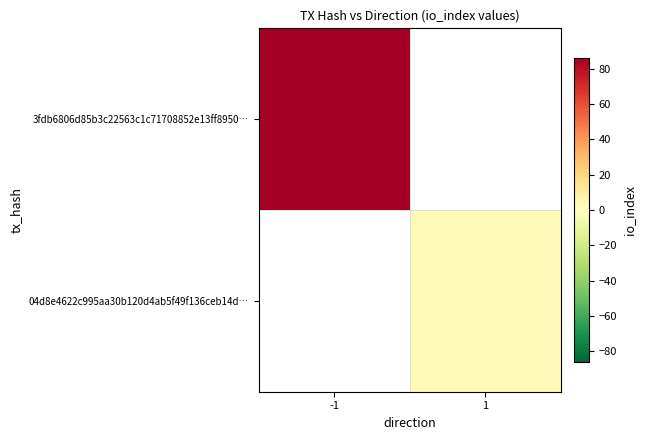

The value of 04d8e4622c995aa30b120d4ab5f49f136ceb14d… at 1 is 0.9. True or false?

False